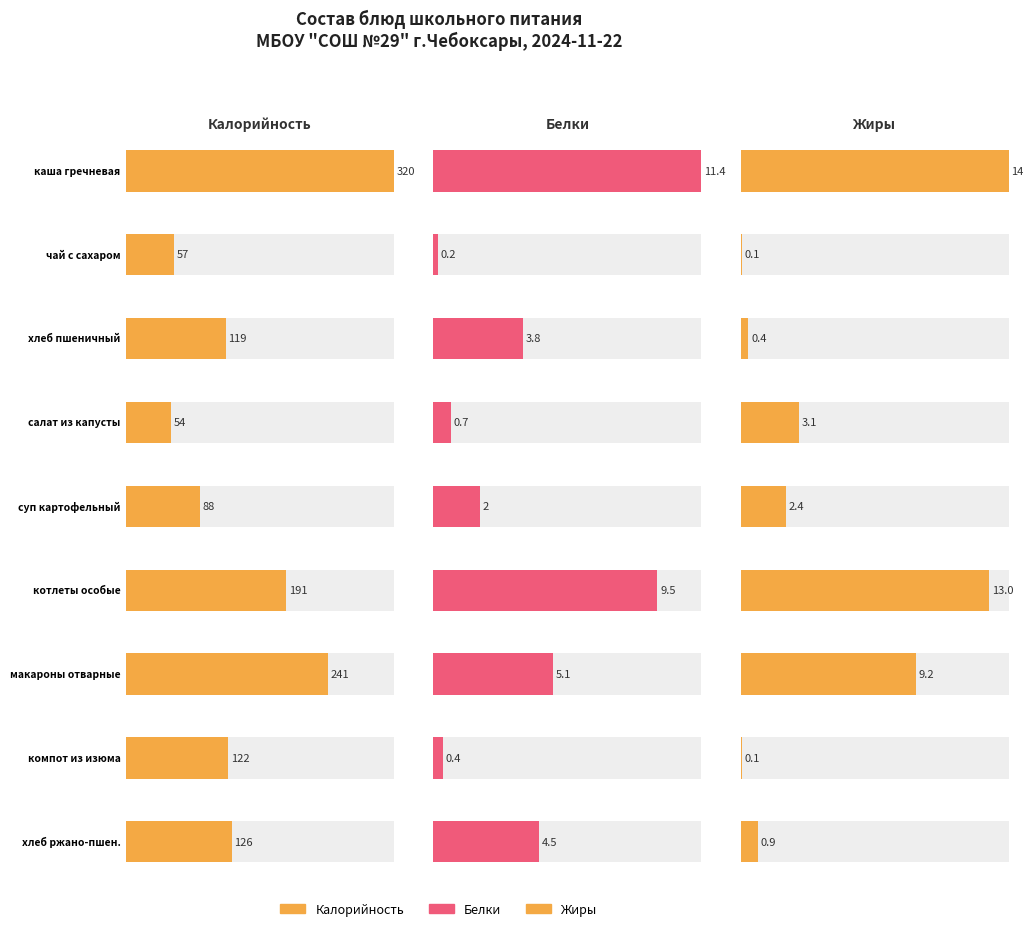

The Белки series shows 3.8 at хлеб пшеничный. True or false?

True